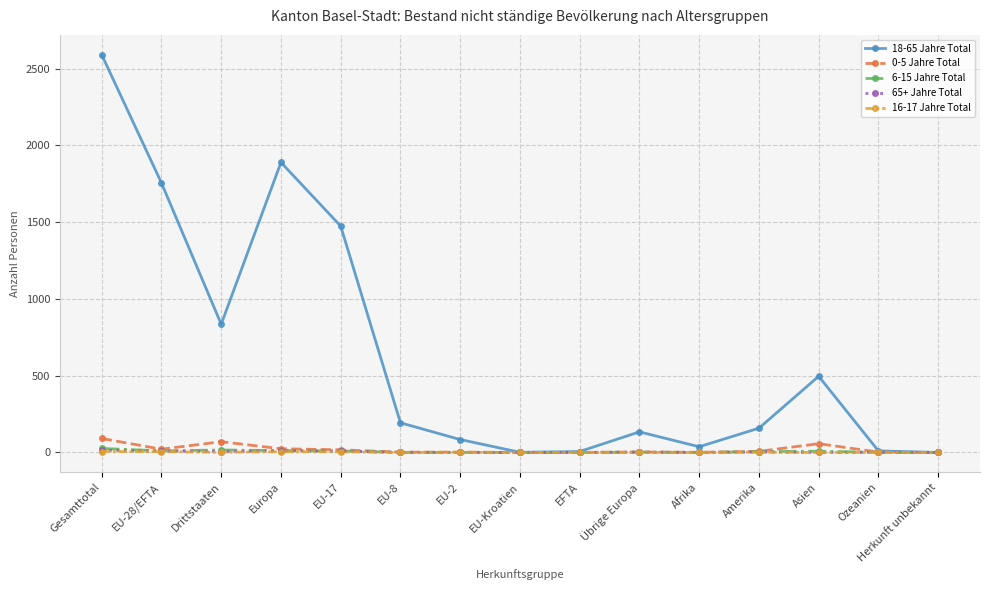

Which series changed the most between Asien and Herkunft unbekannt?

18-65 Jahre Total